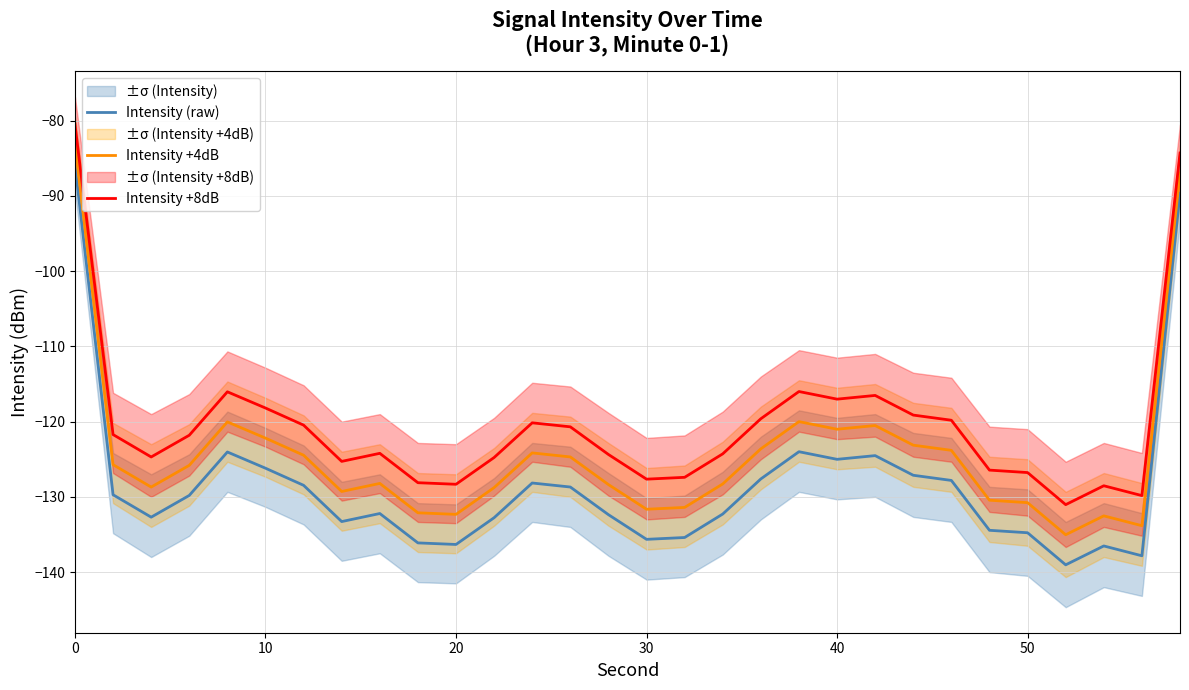

What is the lowest value of the Intensity +4dB series?

-135.0